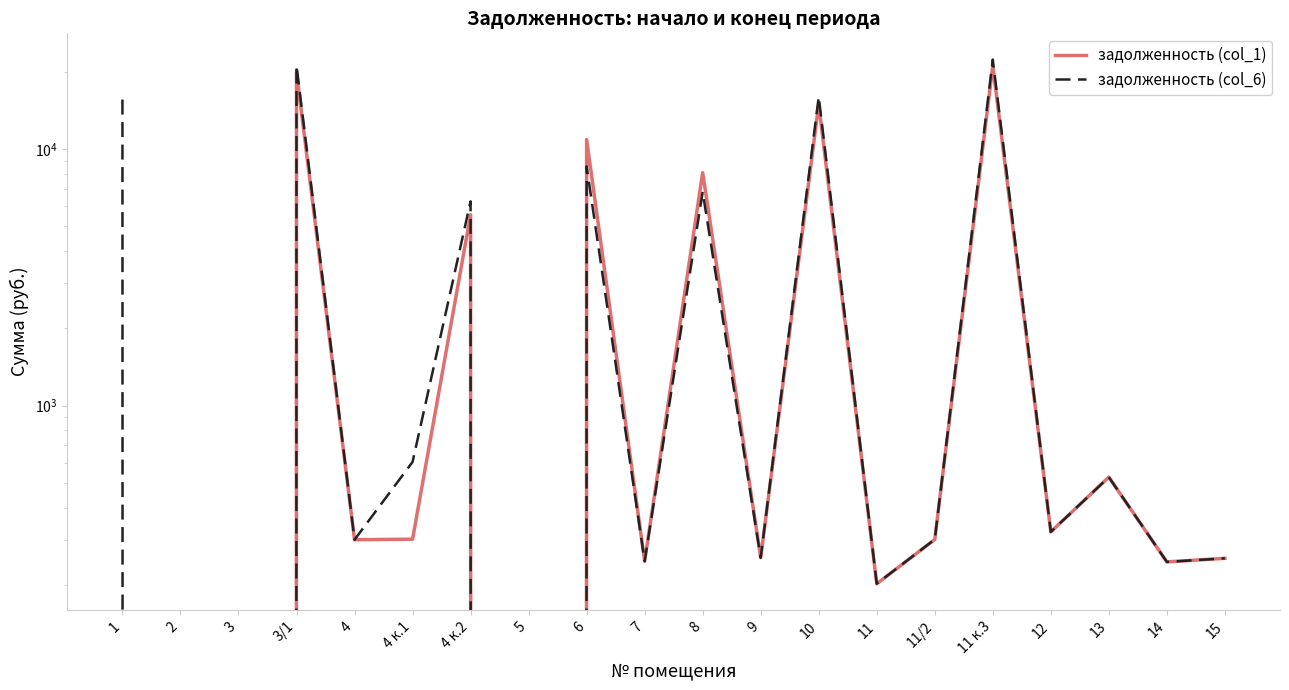

How many lines are shown in the chart?

2